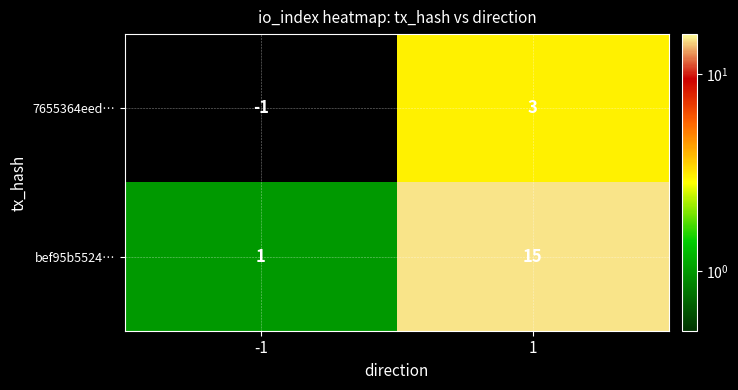

The 7655364eed… series shows 3 at 1. True or false?

True